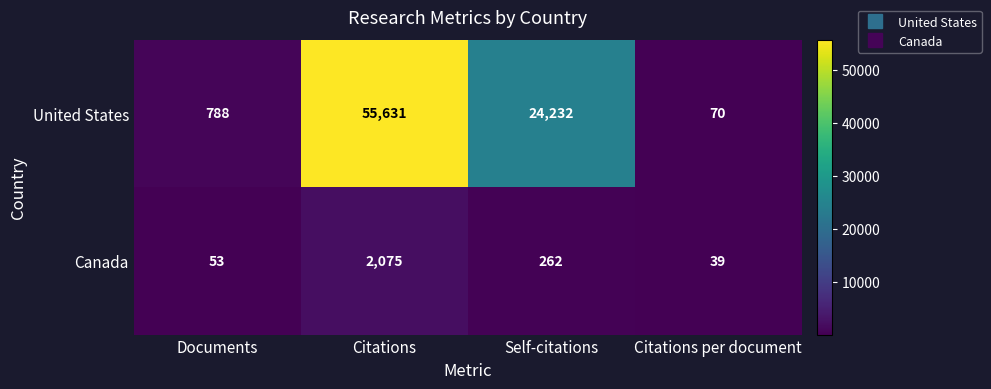

What is the minimum value shown in the chart?

39